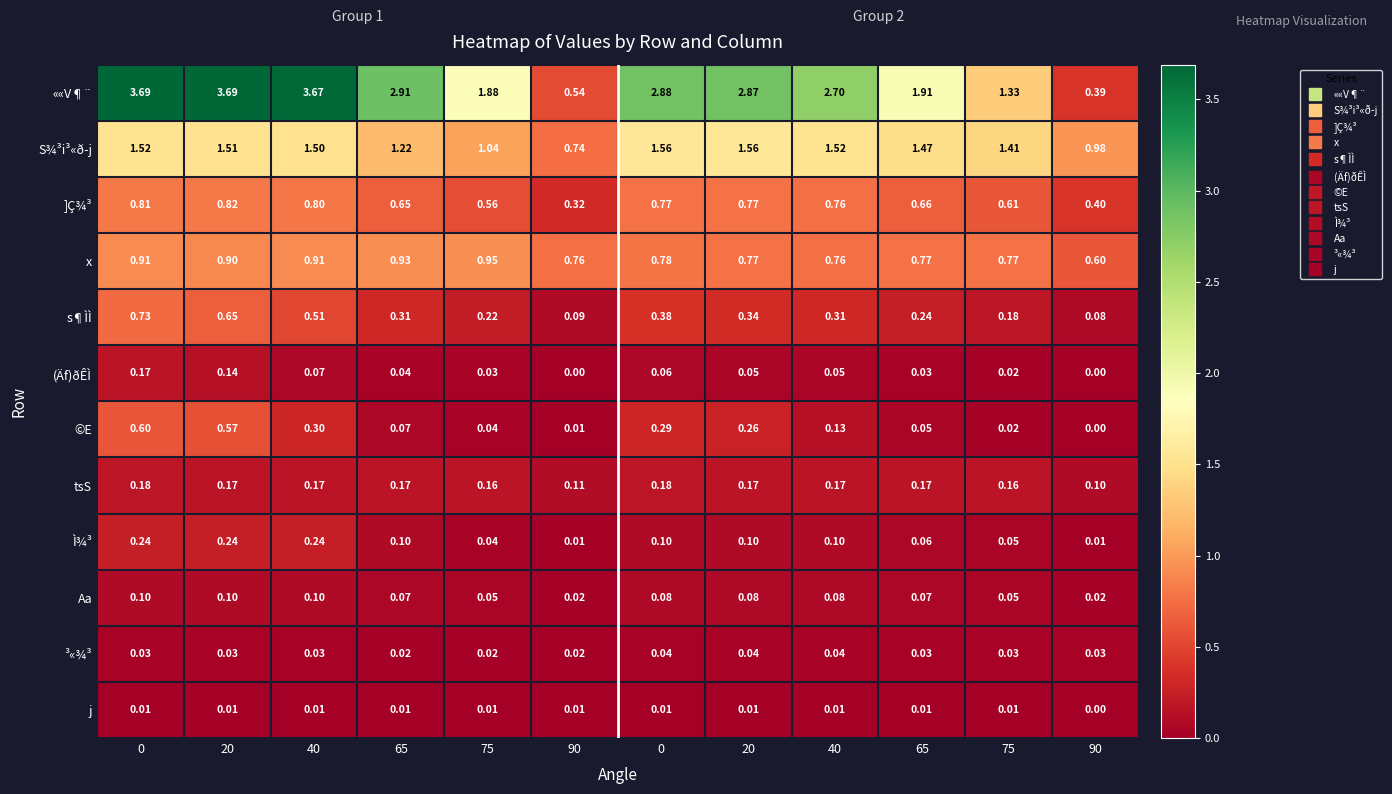

What is the total value across all series at 90?

2.6